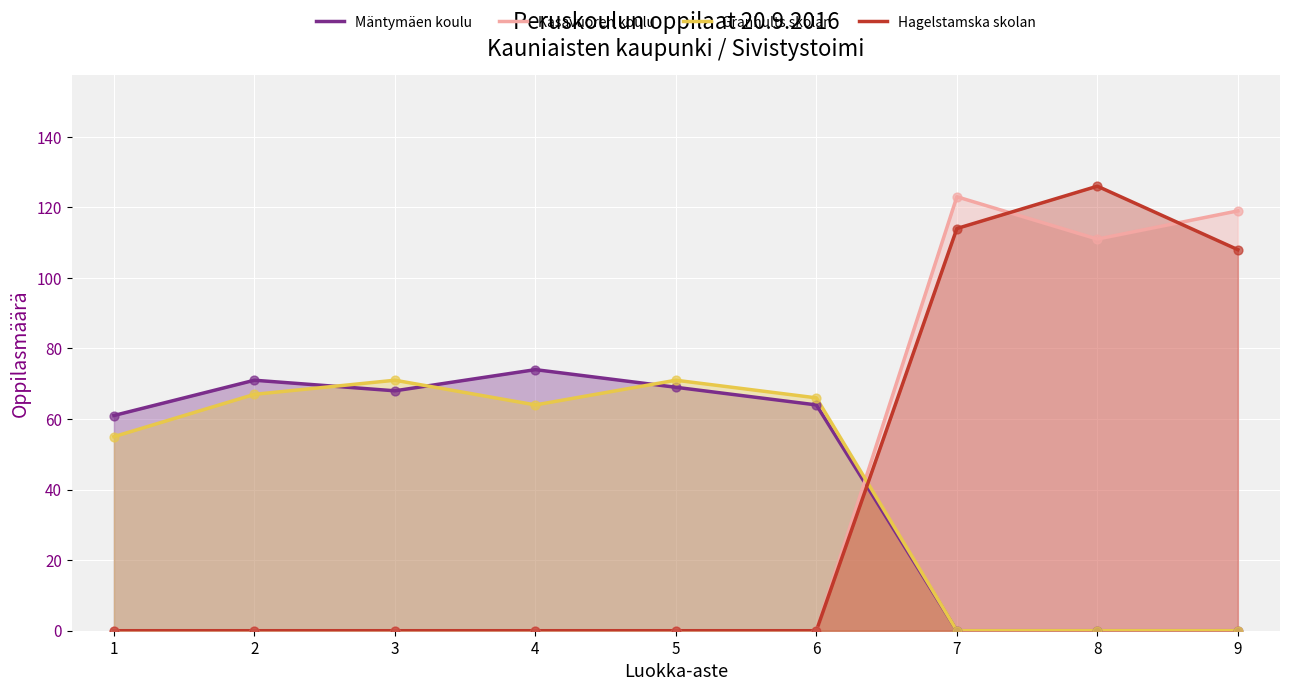

Is the value of Hagelstamska skolan at 2 greater than the value of Kasavuoren koulu at 5?

No